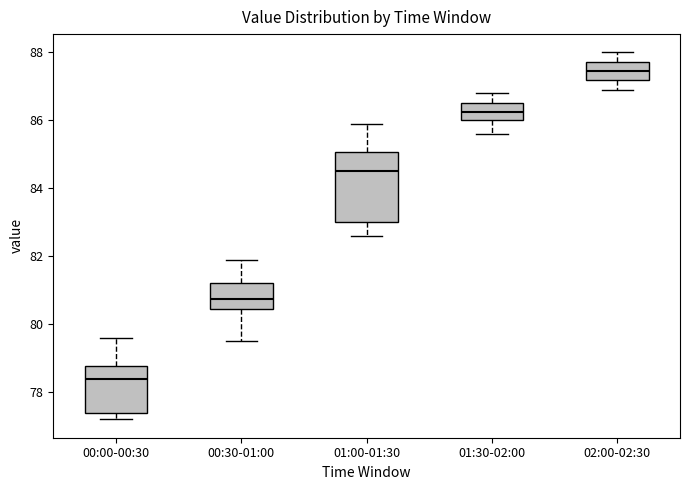

Which box has the highest median line?

02:00-02:30